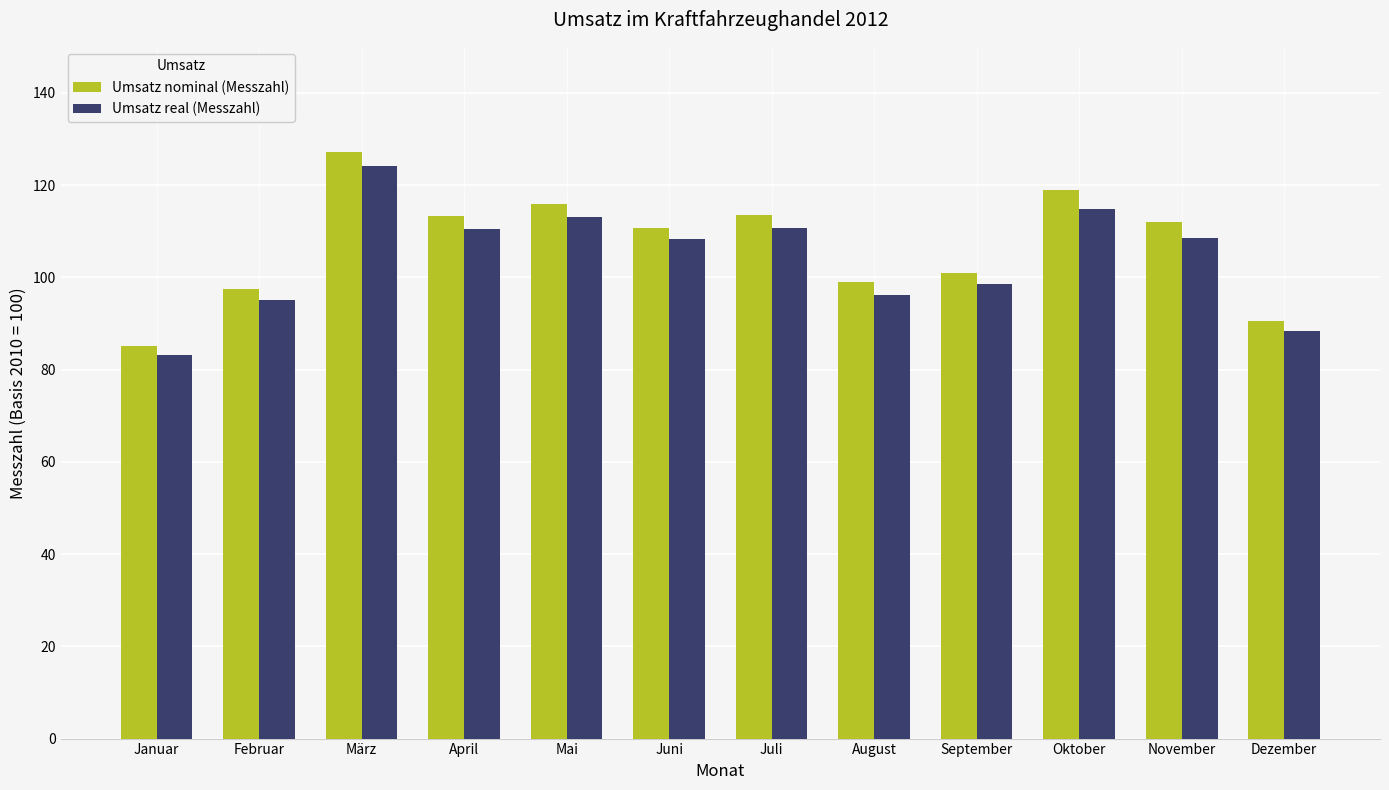

Which series has the largest range (max minus min)?

Umsatz nominal (Messzahl)